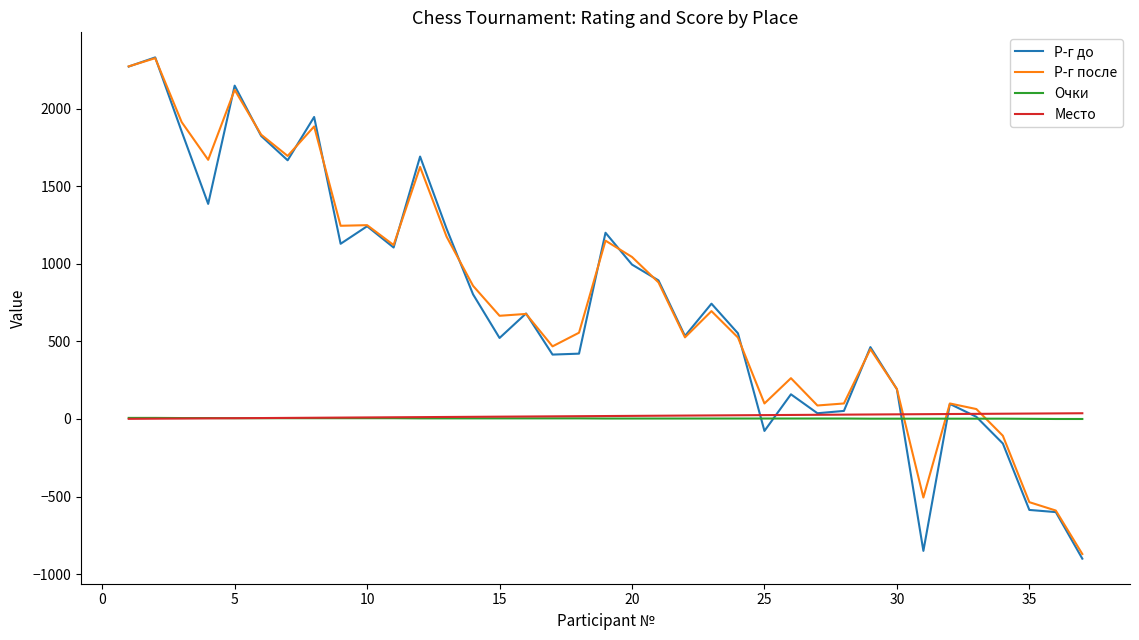

After their last crossing, which series has the higher values: Очки or Р-г после?

Очки